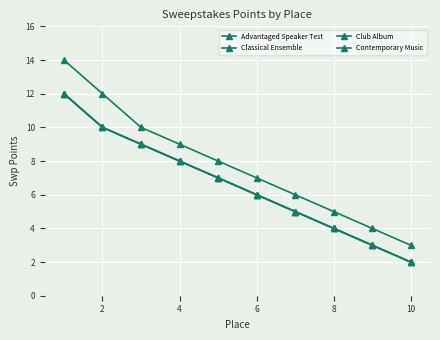

Does the chart have visible grid lines?

Yes